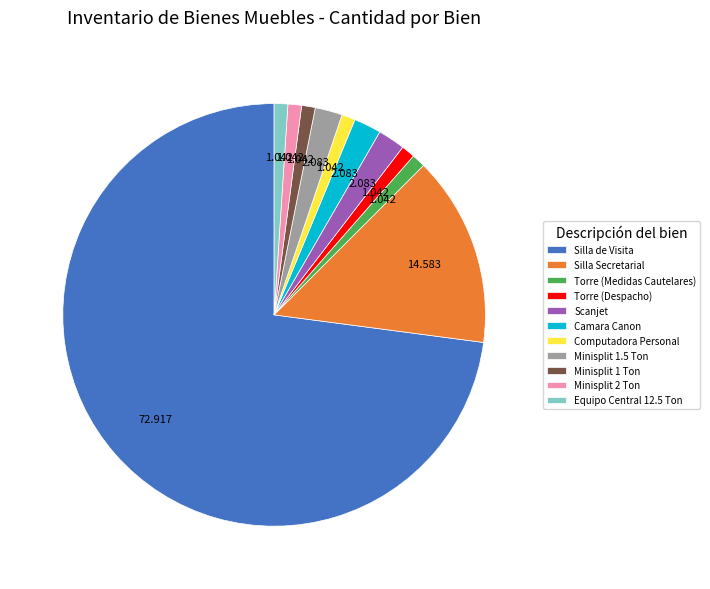

Which slice is the largest?

Silla de Visita